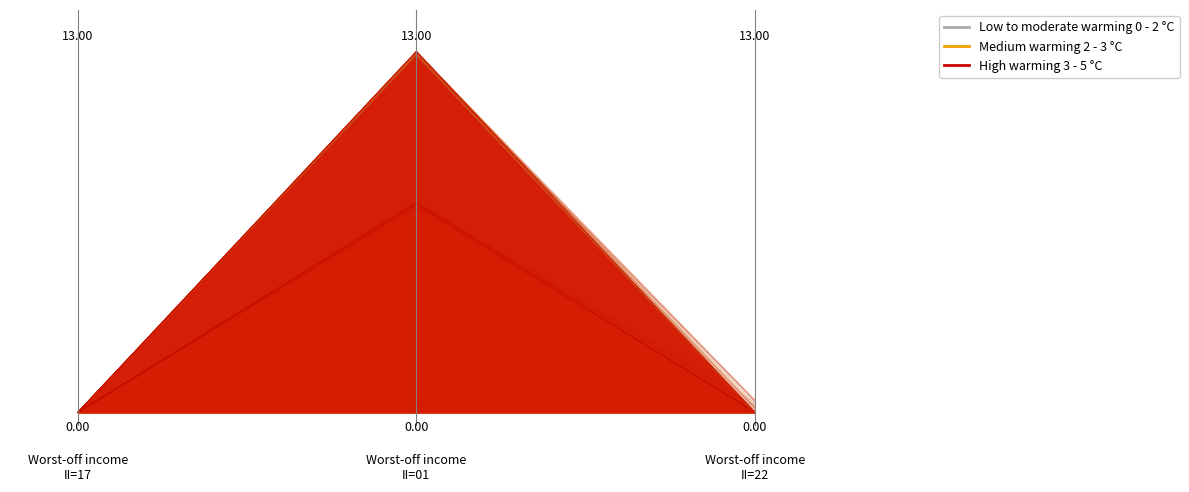

Between 2.0 and 0.0, which is larger?

2.0